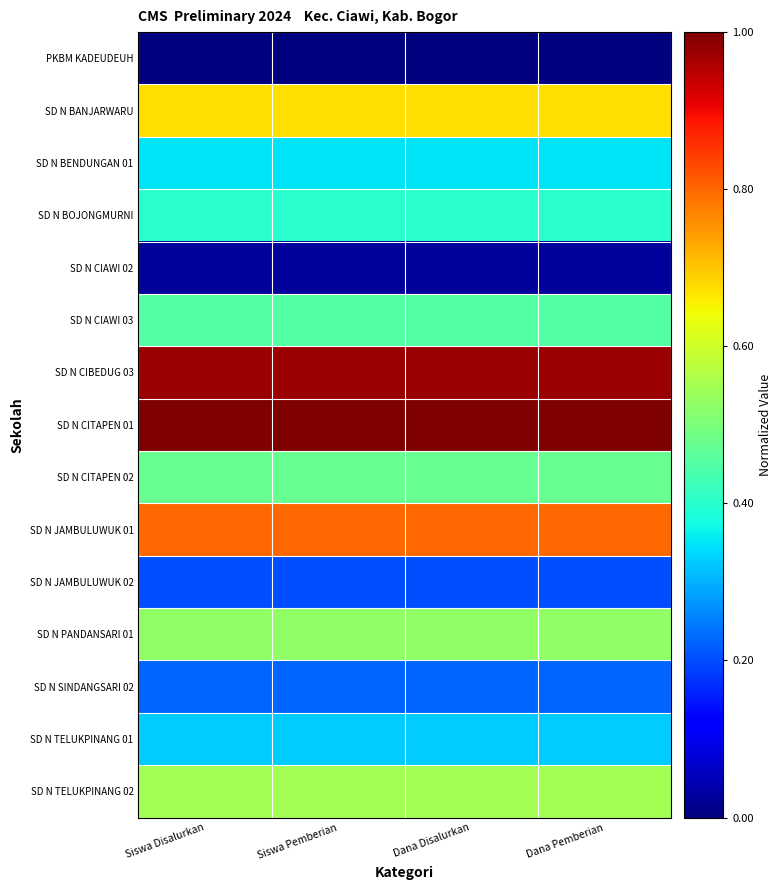

Rank the series at Dana Disalurkan from lowest to highest value.

PKBM KADEUDEUH, SD N CIAWI 02, SD N JAMBULUWUK 02, SD N SINDANGSARI 02, SD N TELUKPINANG 01, SD N BENDUNGAN 01, SD N BOJONGMURNI, SD N CIAWI 03, SD N CITAPEN 02, SD N PANDANSARI 01, SD N TELUKPINANG 02, SD N BANJARWARU, SD N JAMBULUWUK 01, SD N CIBEDUG 03, SD N CITAPEN 01